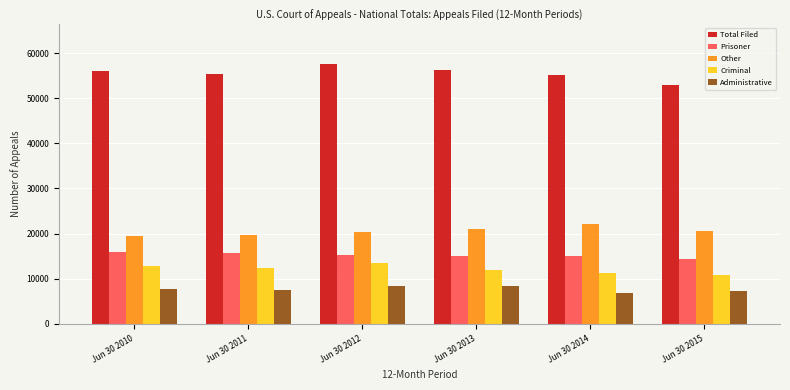

Is the value of Administrative at Jun 30 2011 greater than the value of Prisoner at Jun 30 2011?

No